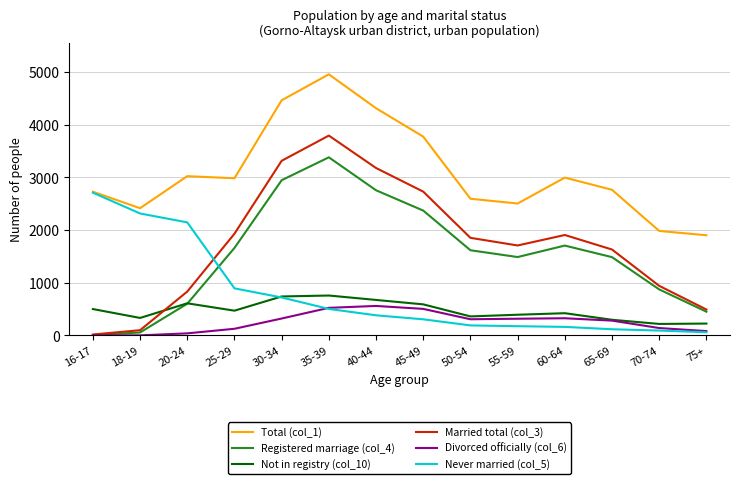

What is the spread (max minus min) of values at 75+?

1843